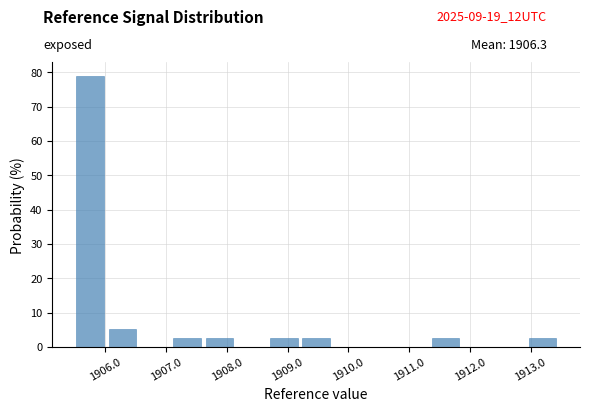

Reading left to right, transcribe this chart: for each bar, give the range it covers on the x-axis and its height. Neither the bar edges nor the heights are printed on the chart, so give them approximately, as read against the axes.

1905.5 to 1906.1: 79
1906.1 to 1906.6: 5
1906.6 to 1907.1: 0
1907.1 to 1907.7: 3
1907.7 to 1908.2: 3
1908.2 to 1908.7: 0
1908.7 to 1909.2: 3
1909.2 to 1909.8: 3
1909.8 to 1910.3: 0
1910.3 to 1910.8: 0
1910.8 to 1911.4: 0
1911.4 to 1911.9: 3
1911.9 to 1912.4: 0
1912.4 to 1913.0: 0
1913.0 to 1913.5: 3